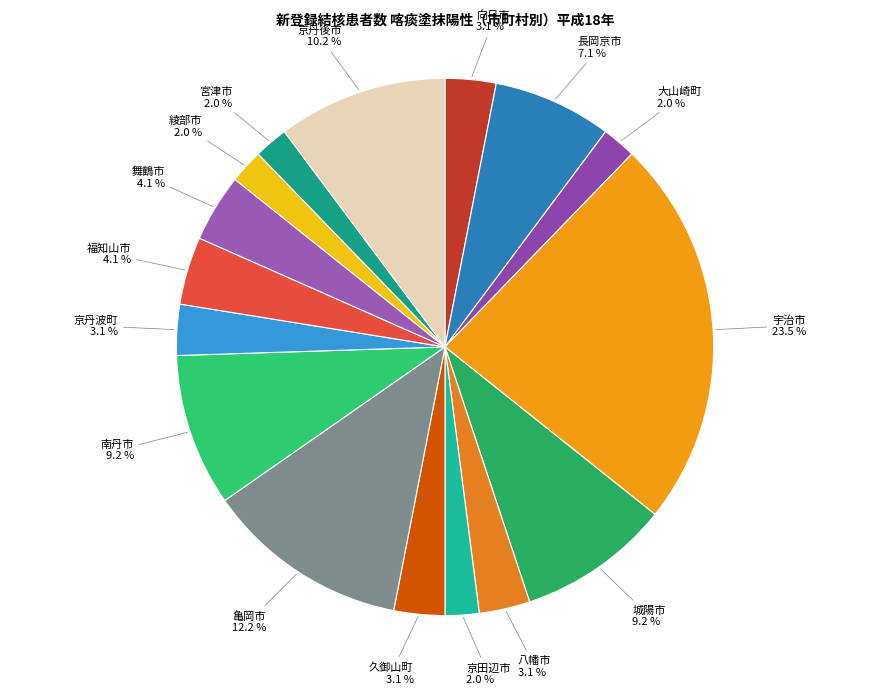

Count the number of slices in the pie.

16